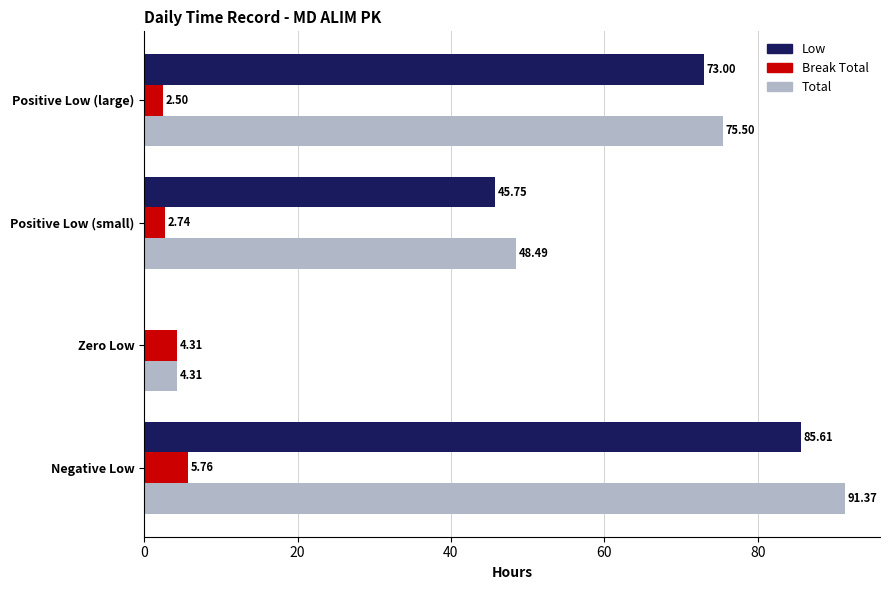

What is the sum of all Low values?

204.4